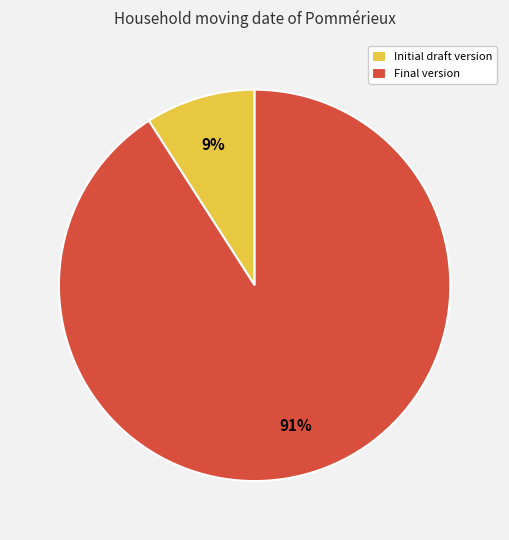

Which slice is the largest?

Final version